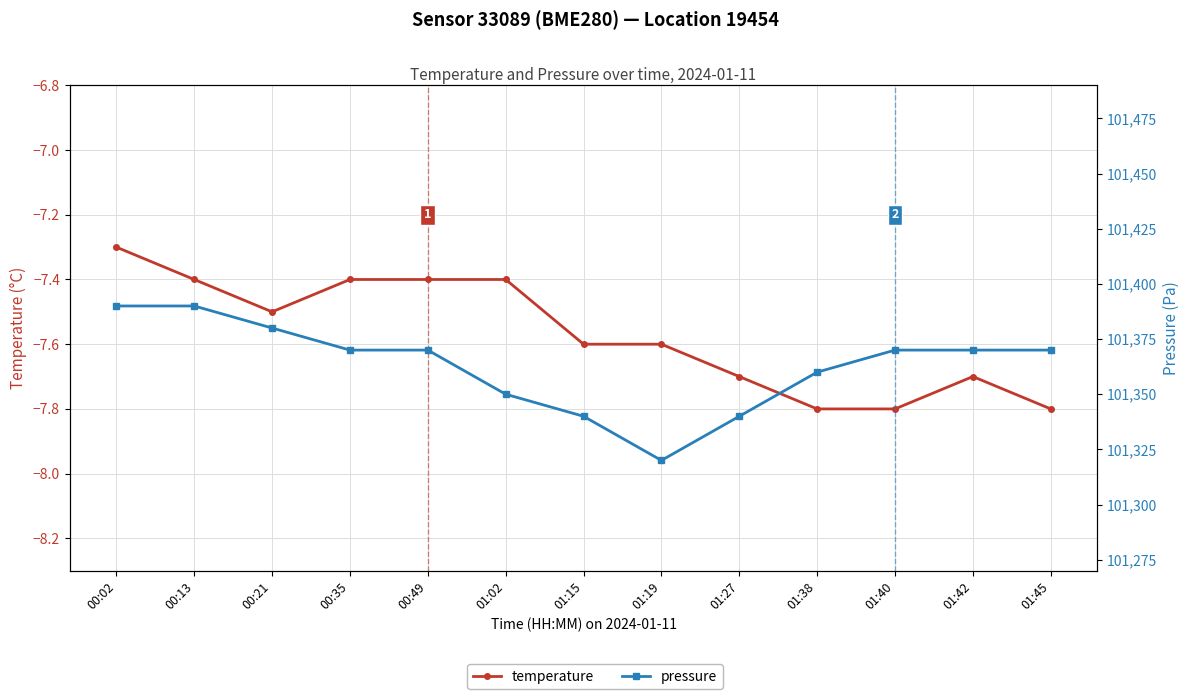

The temperature series shows -7.8 at 01:45. True or false?

True